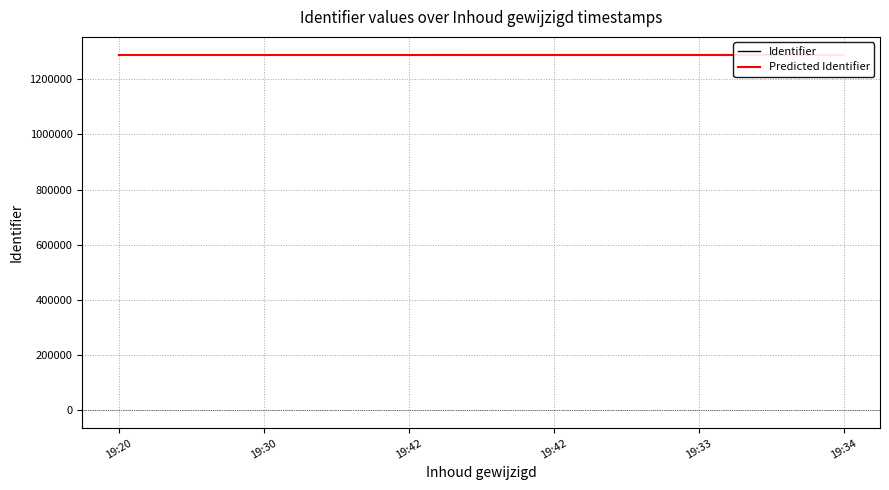

How many times do Predicted Identifier and Identifier cross each other?

1